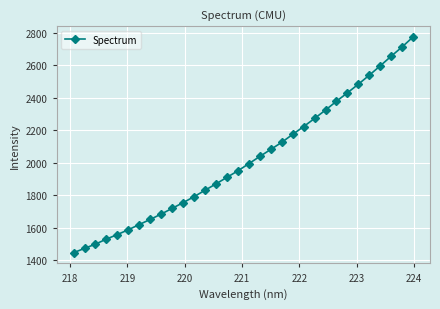

What is the value of the 15th point from the left?

1910.7